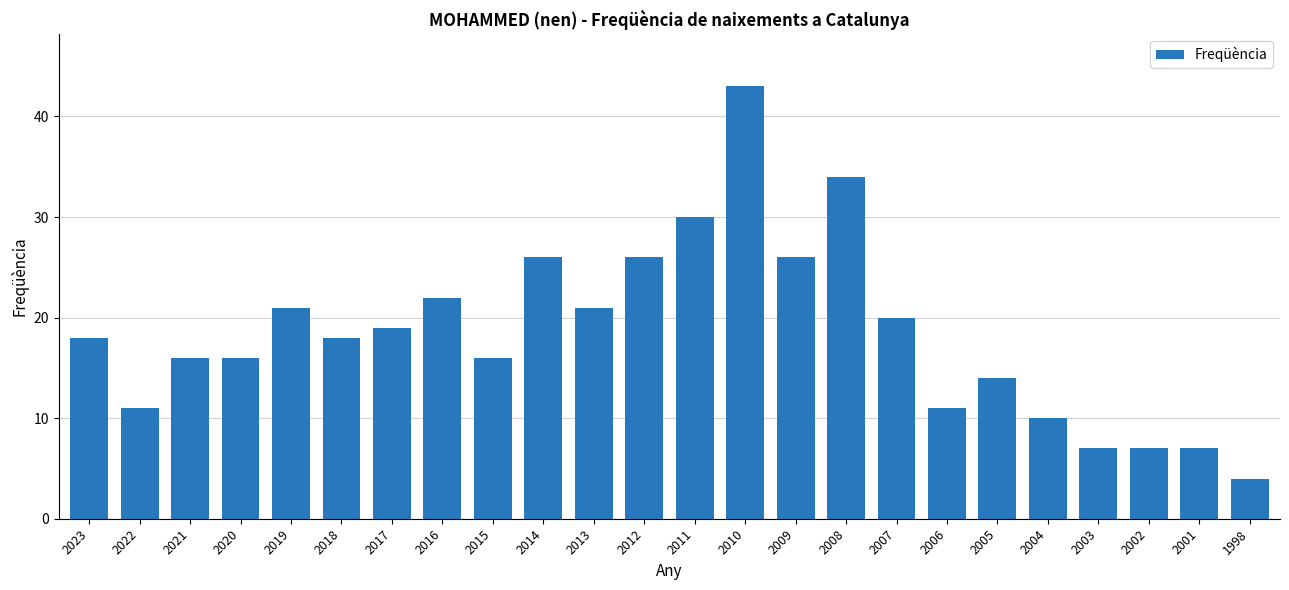

What is the approximate value at 2021?

16